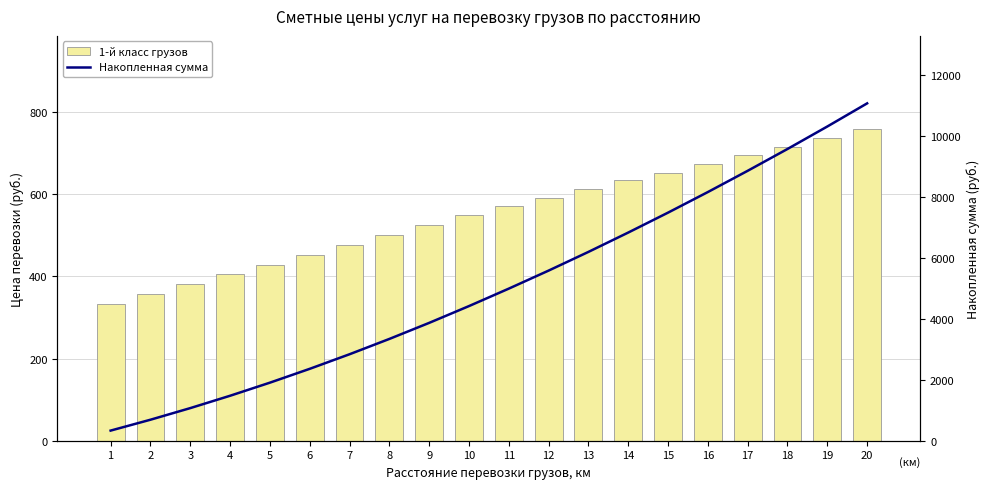

At which label does 1-й класс грузов first exceed 572?

11